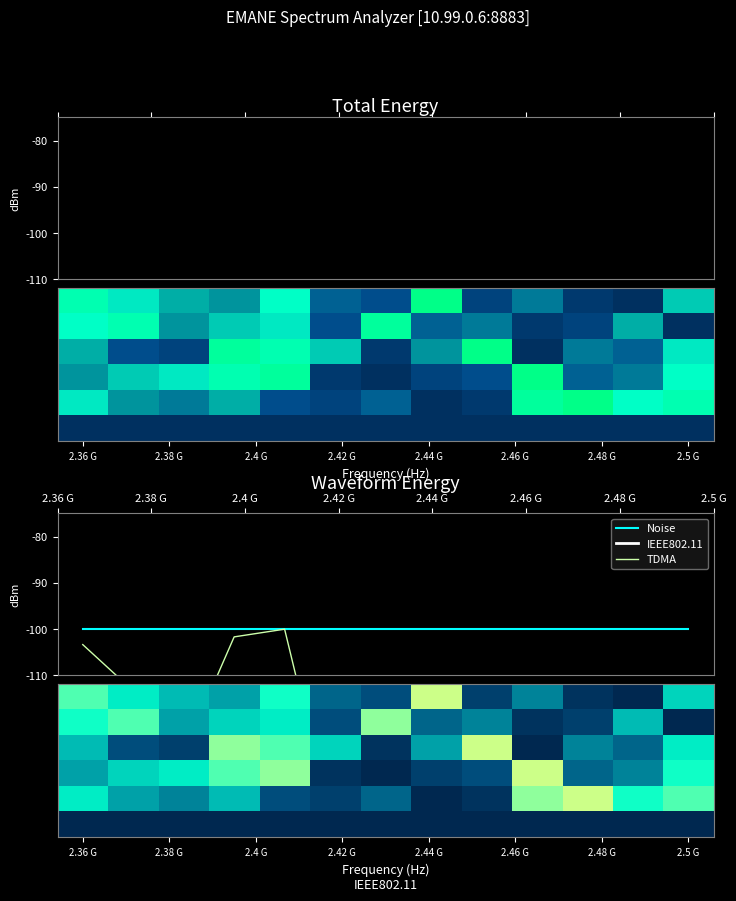

How many categories are shown in the chart?

13